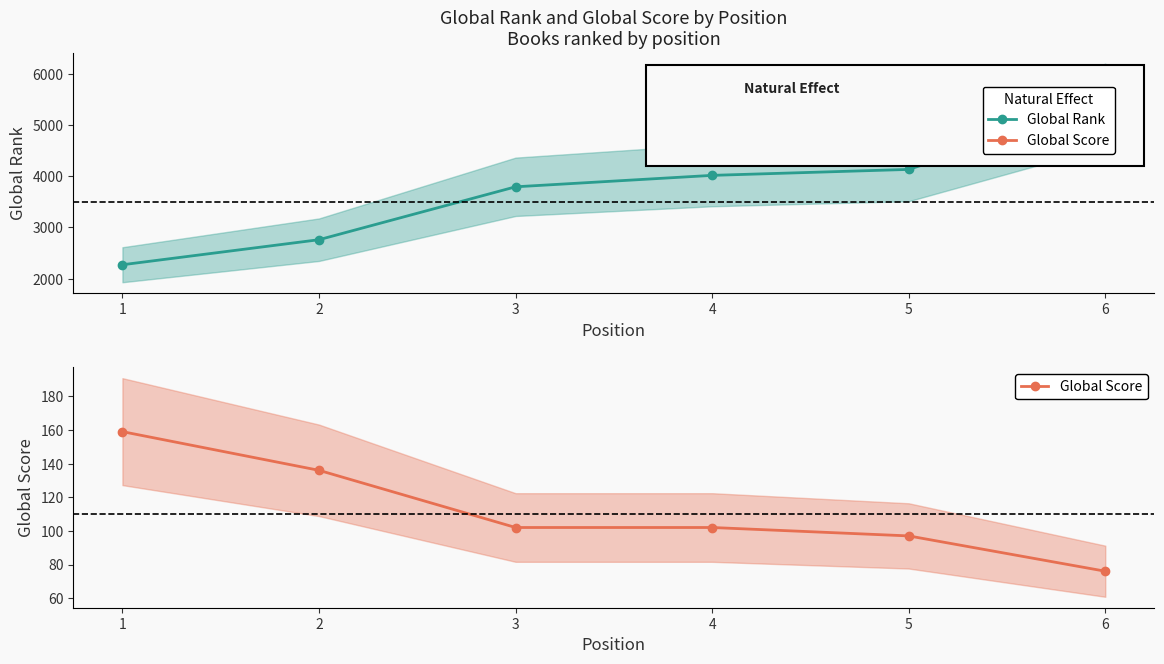

Which series has the largest total across all categories?

Global Rank